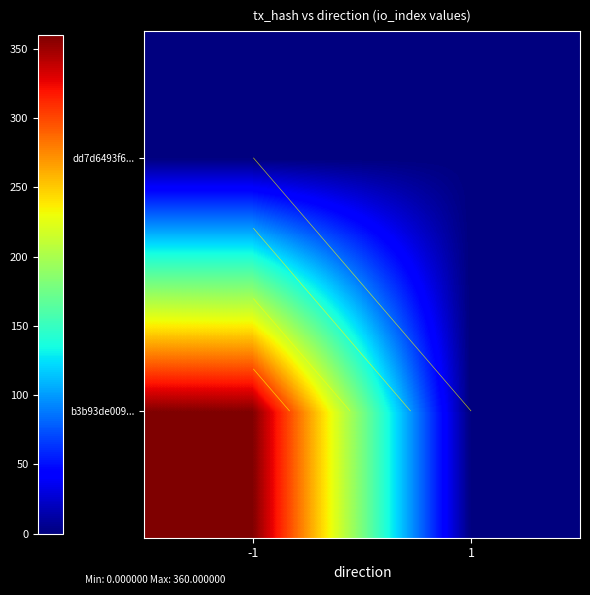

What is the average value of the b3b93de009... series?

180